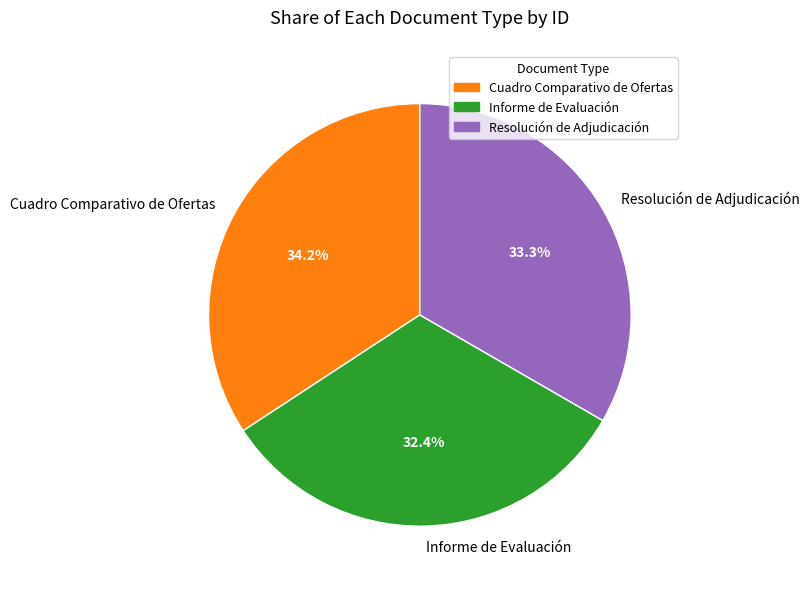

To the nearest percent, what percentage of the pie is Informe de Evaluación?

32%